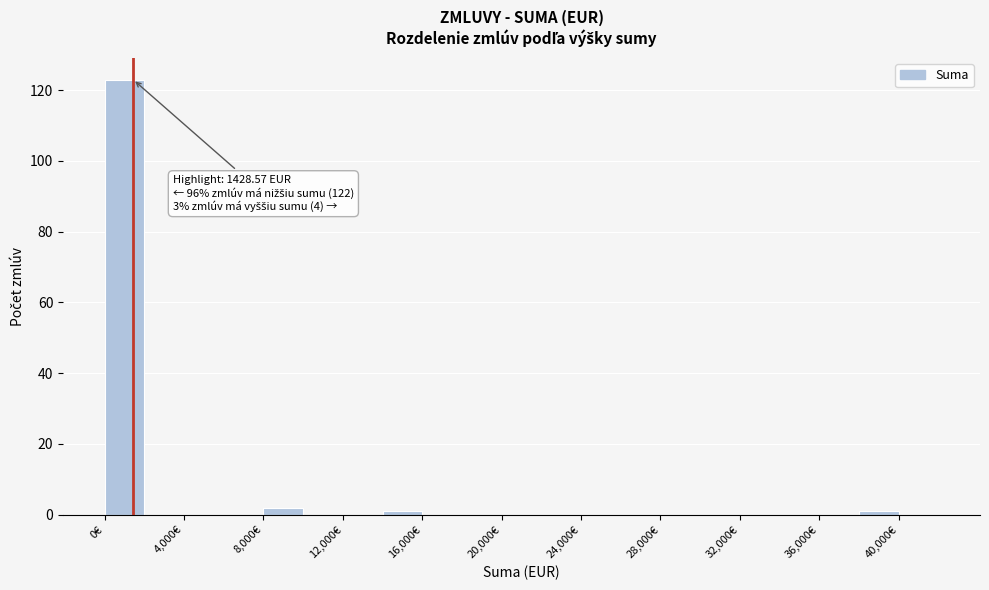

Which range on the x-axis has the tallest bar?

0 to 2000